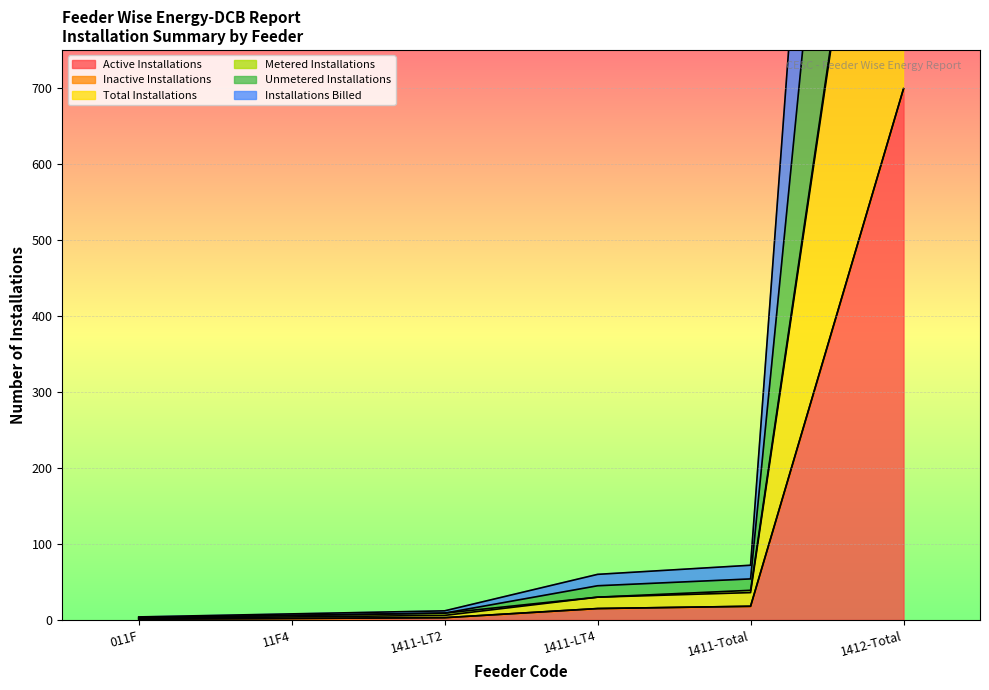

The Total Installations series shows 5 at 1411-LT2. True or false?

False